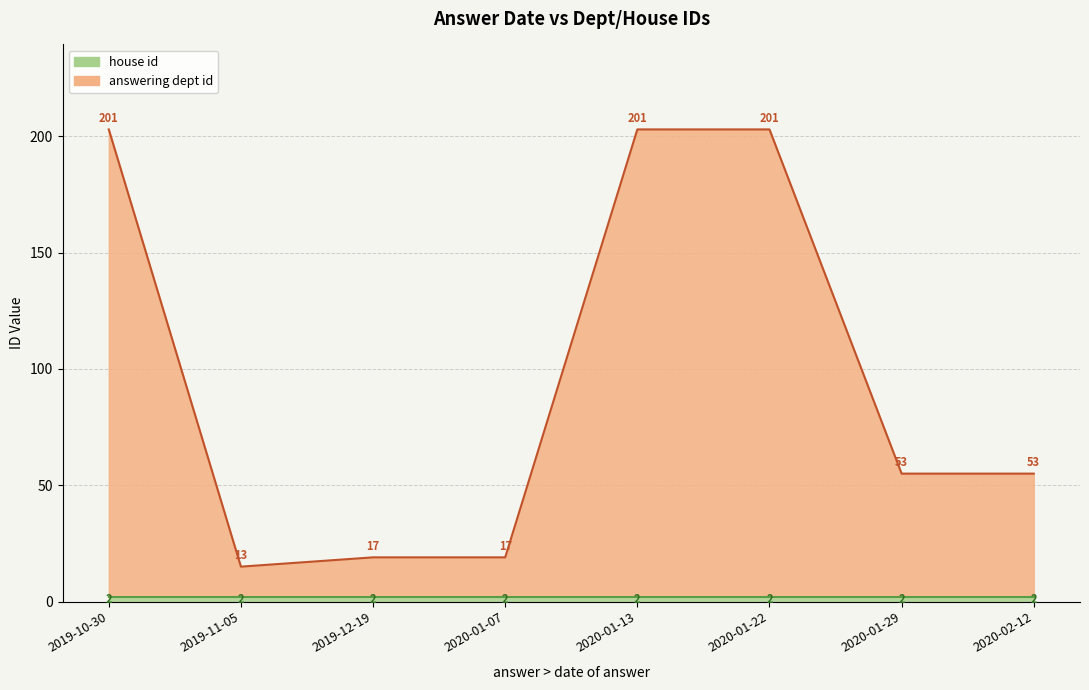

Does the chart have visible grid lines?

Yes